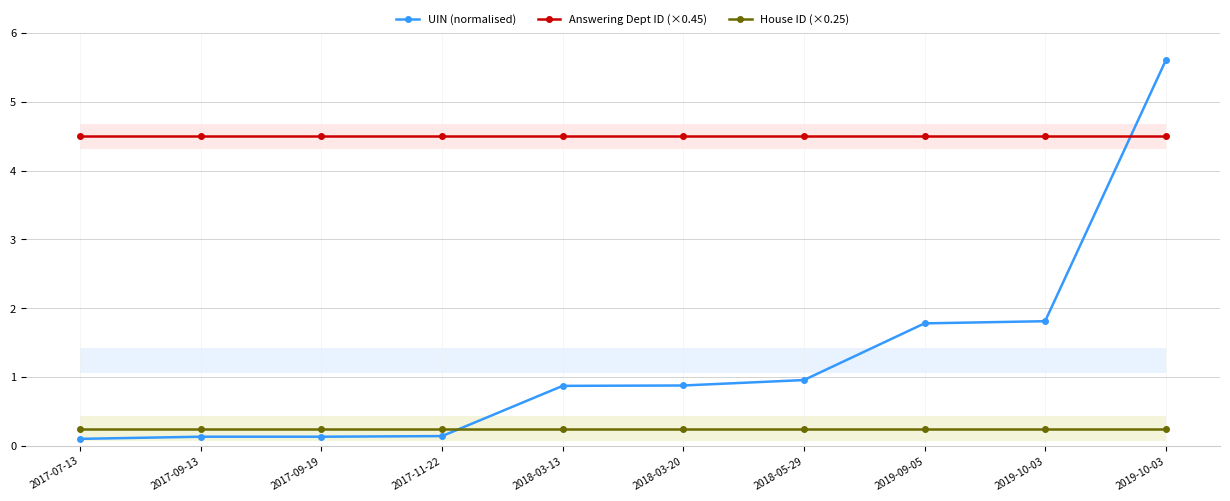

At how many categories does at least one series exceed 2?

10